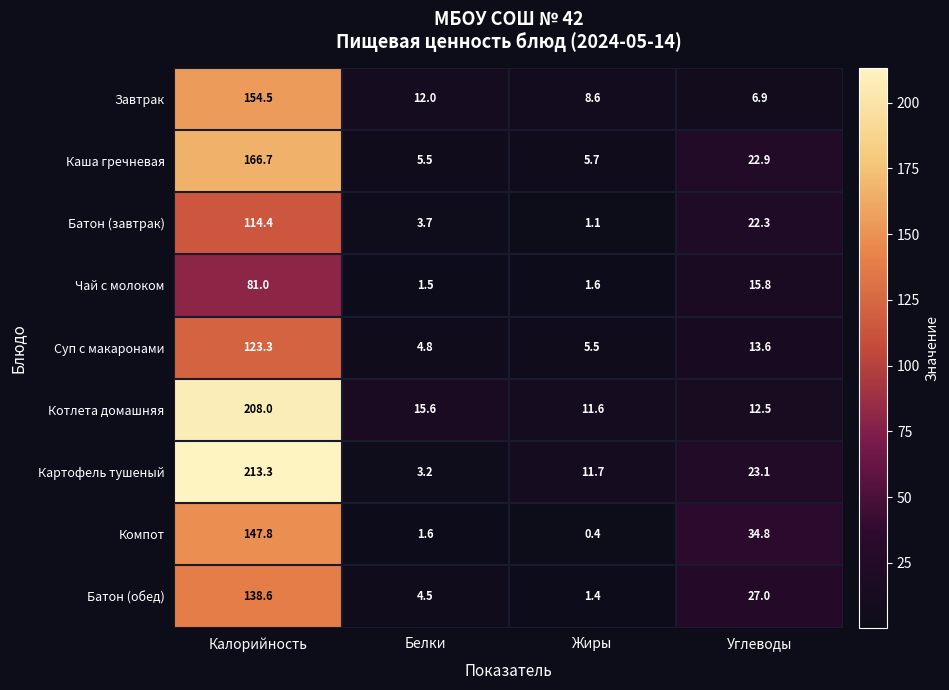

What is the difference between the maximum and minimum values in the Чай с молоком series?

79.5